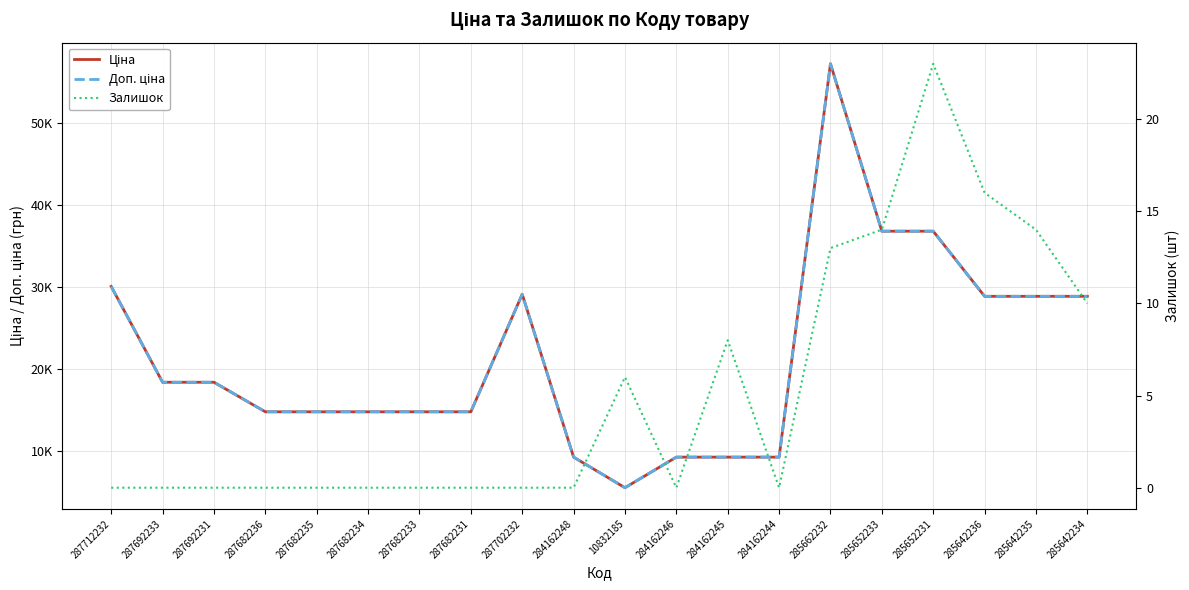

True or false: Залишок and Ціна intersect in this chart.

False